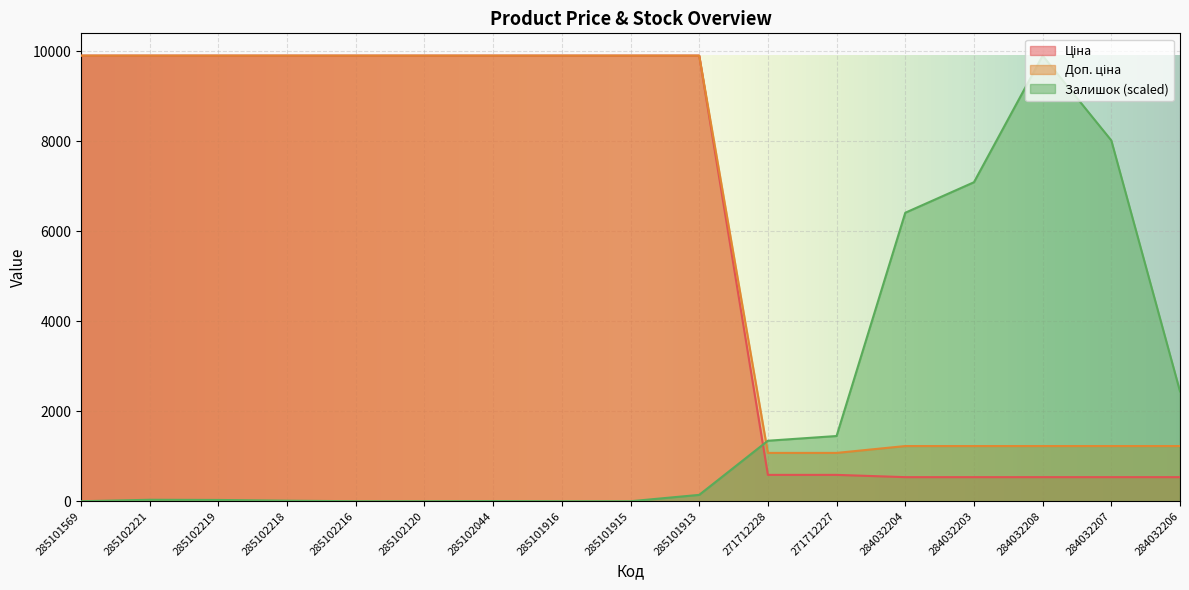

True or false: Ціна and Залишок cross at least once.

True